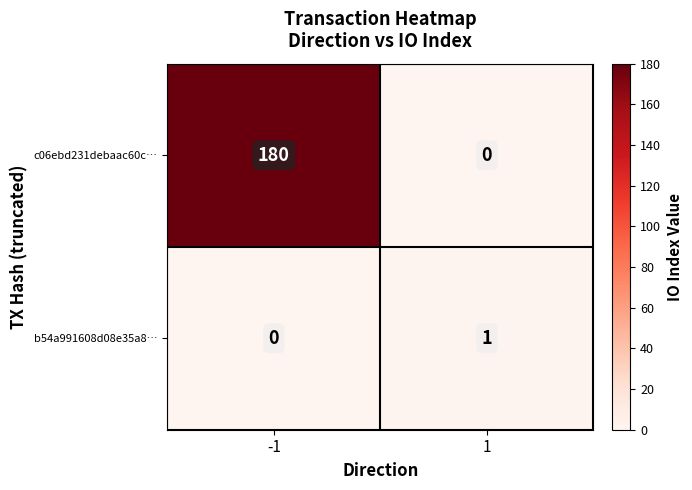

At how many categories does at least one series exceed 133?

1